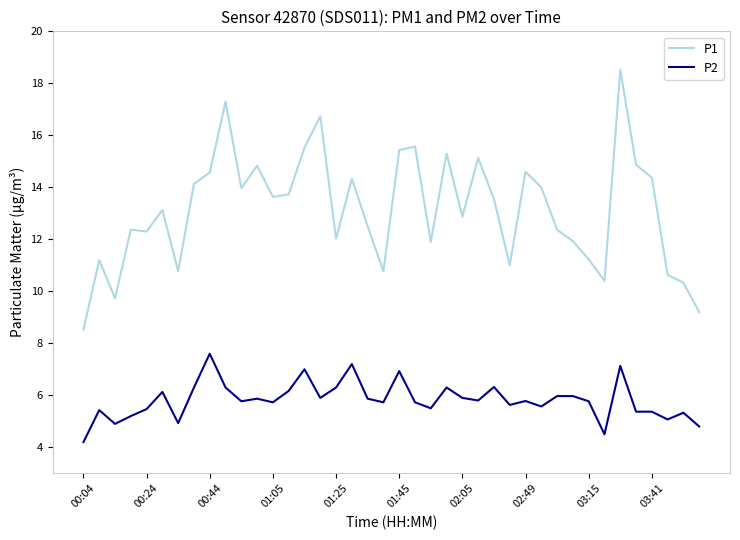

What is the lowest value of the P1 series?

8.5